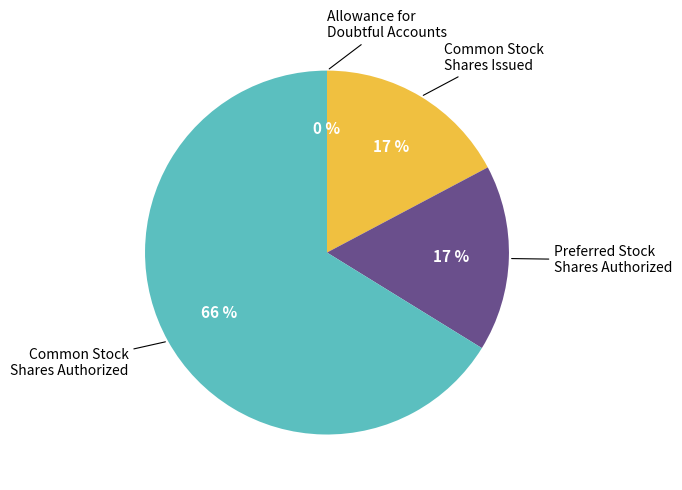

To the nearest percent, what is the difference between the largest and smallest slice percentages?

66%